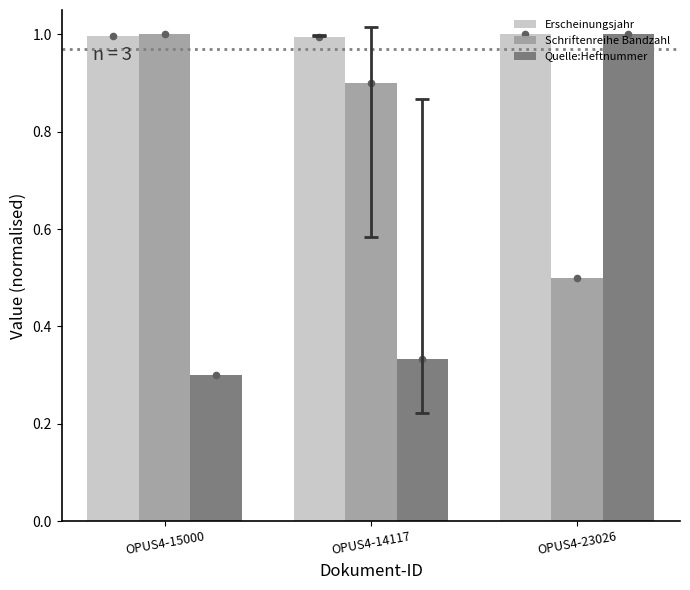

Which series has the widest spread of Y values?

Quelle:Heftnummer